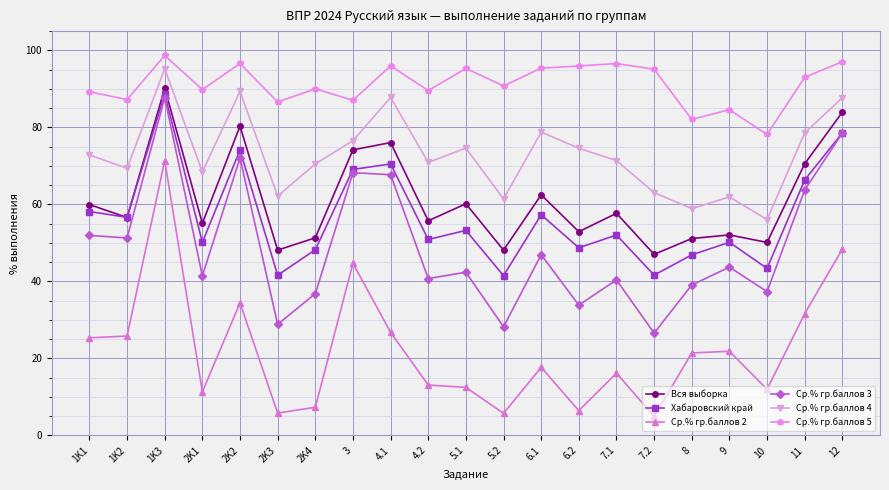

How many lines are shown in the chart?

6